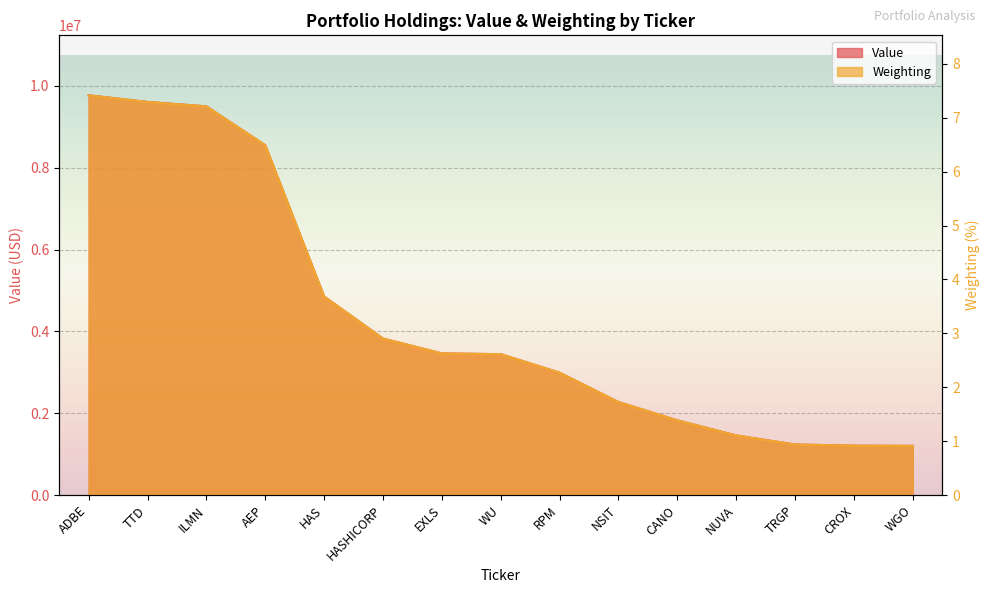

What is the average value of the Value series?

4347866.7